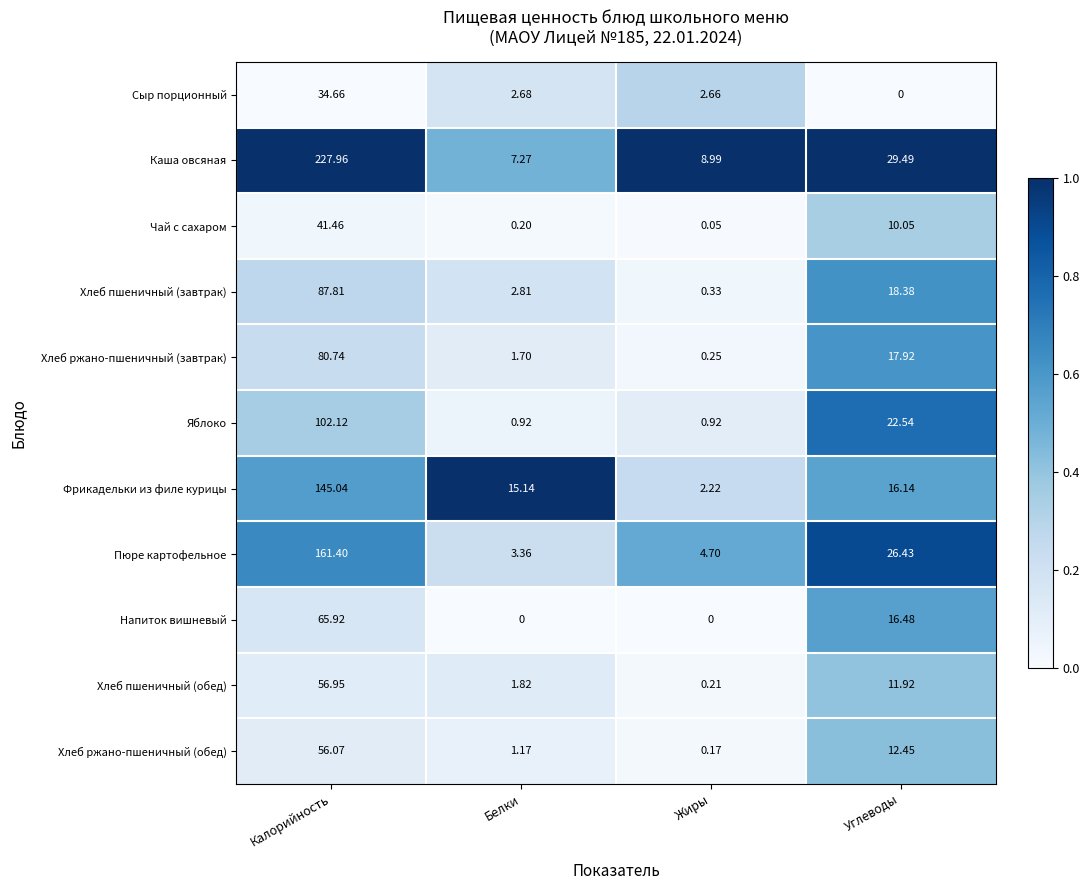

Which series has the largest range (max minus min)?

Каша овсяная